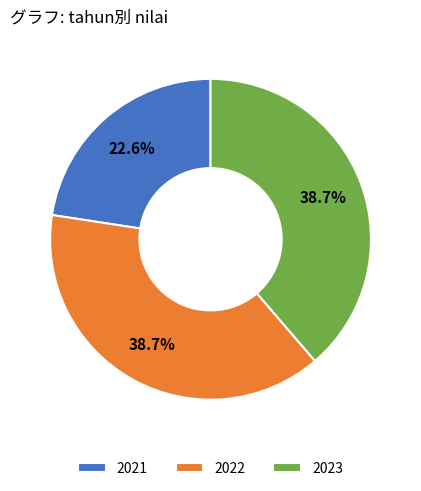

Combined, do 2023 and 2022 account for over 50%?

Yes